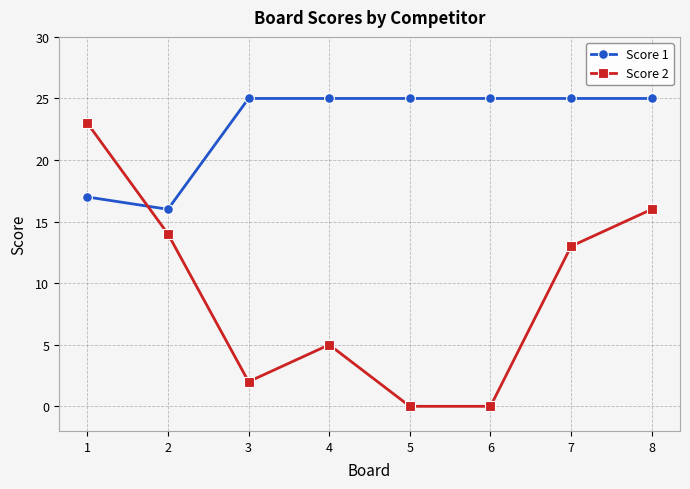

Is the value of Score 1 at 6 greater than the value of Score 2 at 8?

Yes